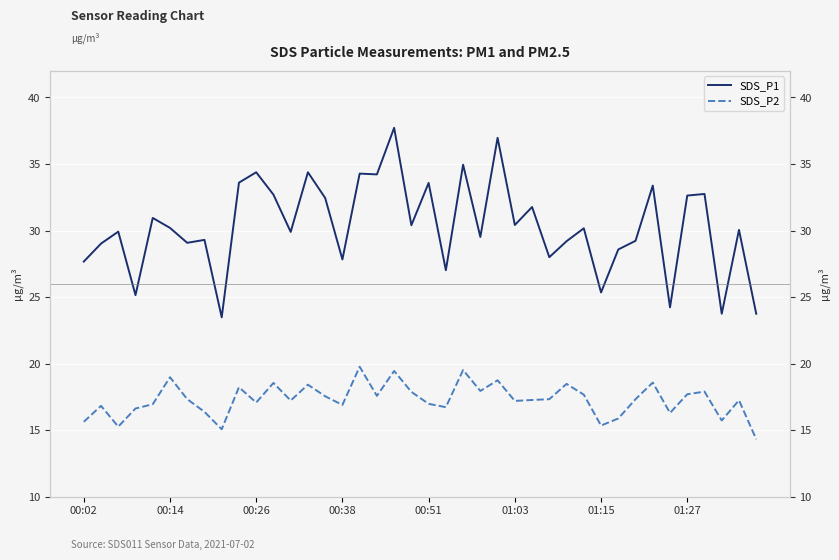

Where is SDS_P1 nearest to the value 30?

38